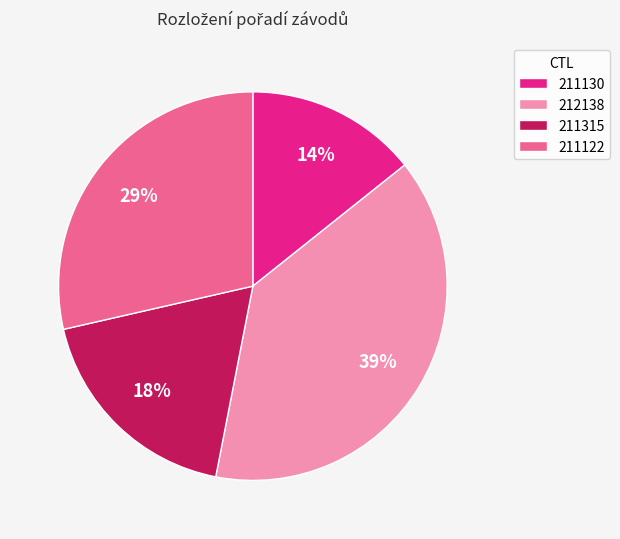

How many segments does this pie chart have?

4